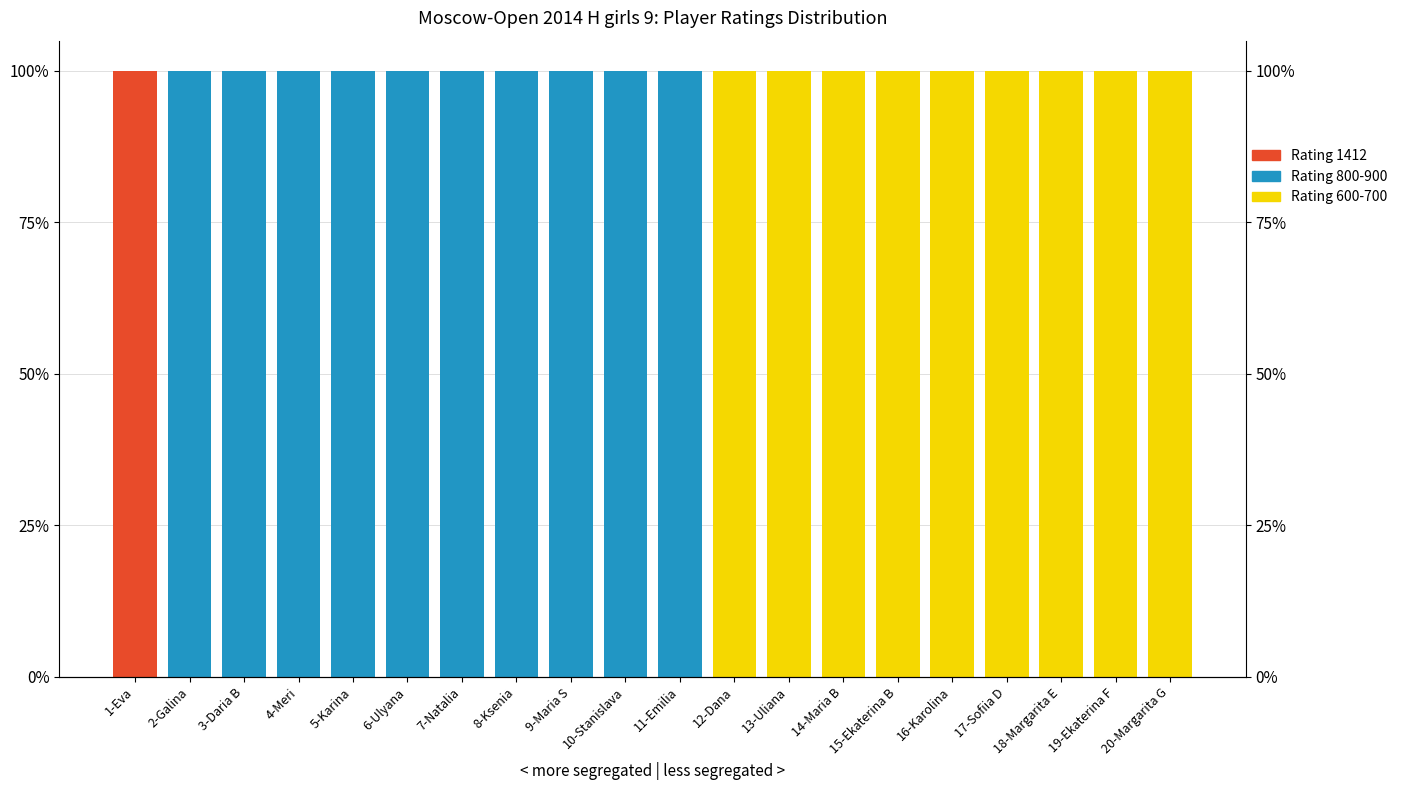

Reading right to left, extract all data points from this chart.

Rating 600-700: 100	100	100	100	100	100	100	100	100	0	0	0	0	0	0	0	0	0	0	0
Rating 800-900: 0	0	0	0	0	0	0	0	0	100	100	100	100	100	100	100	100	100	100	0
Rating 1412: 0	0	0	0	0	0	0	0	0	0	0	0	0	0	0	0	0	0	0	100